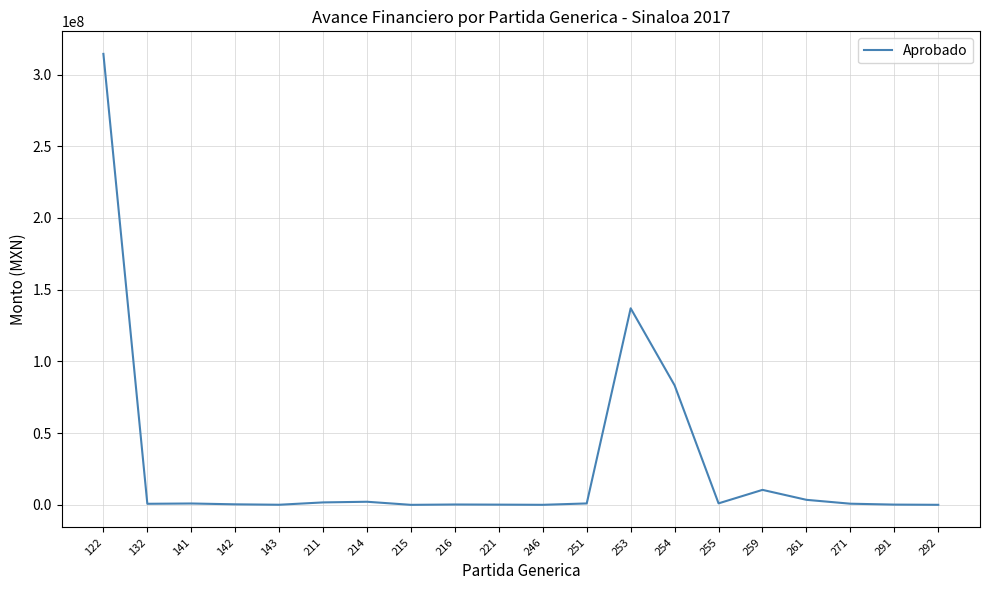

What is the maximum value shown in the chart?

314389248.1